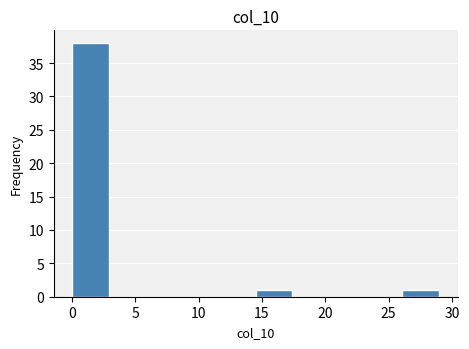

Which range on the x-axis has the tallest bar?

0.0 to 2.9